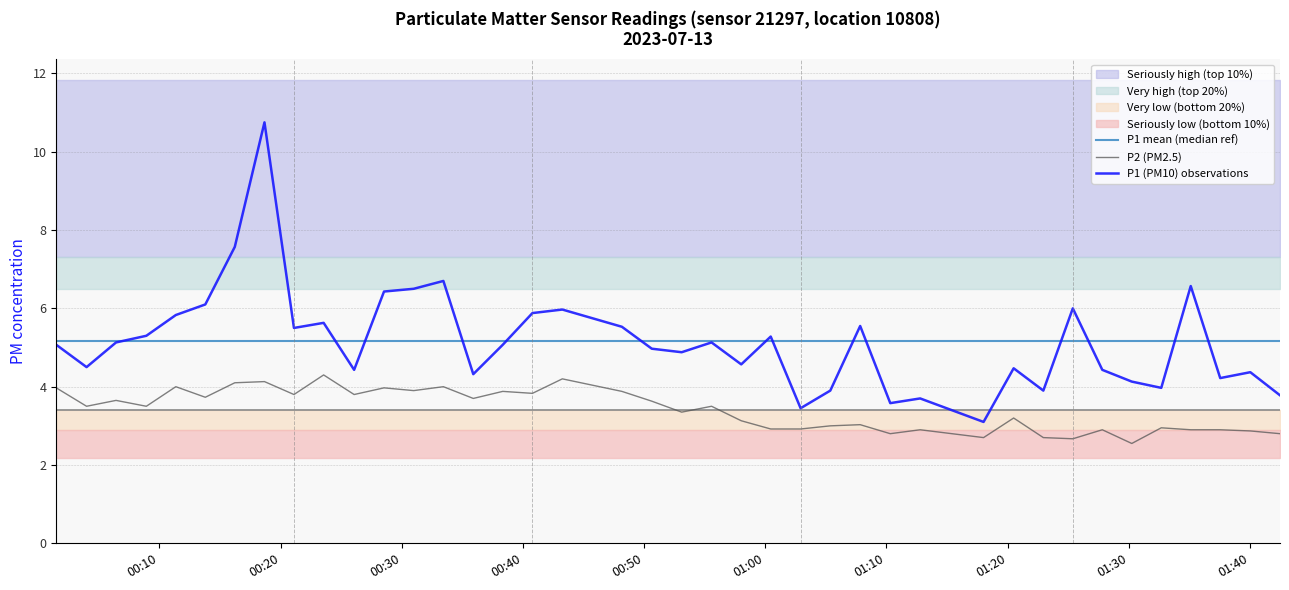

Between 2023-07-13T00:33:26 and 2023-07-13T00:21:06, which is larger?

2023-07-13T00:33:26